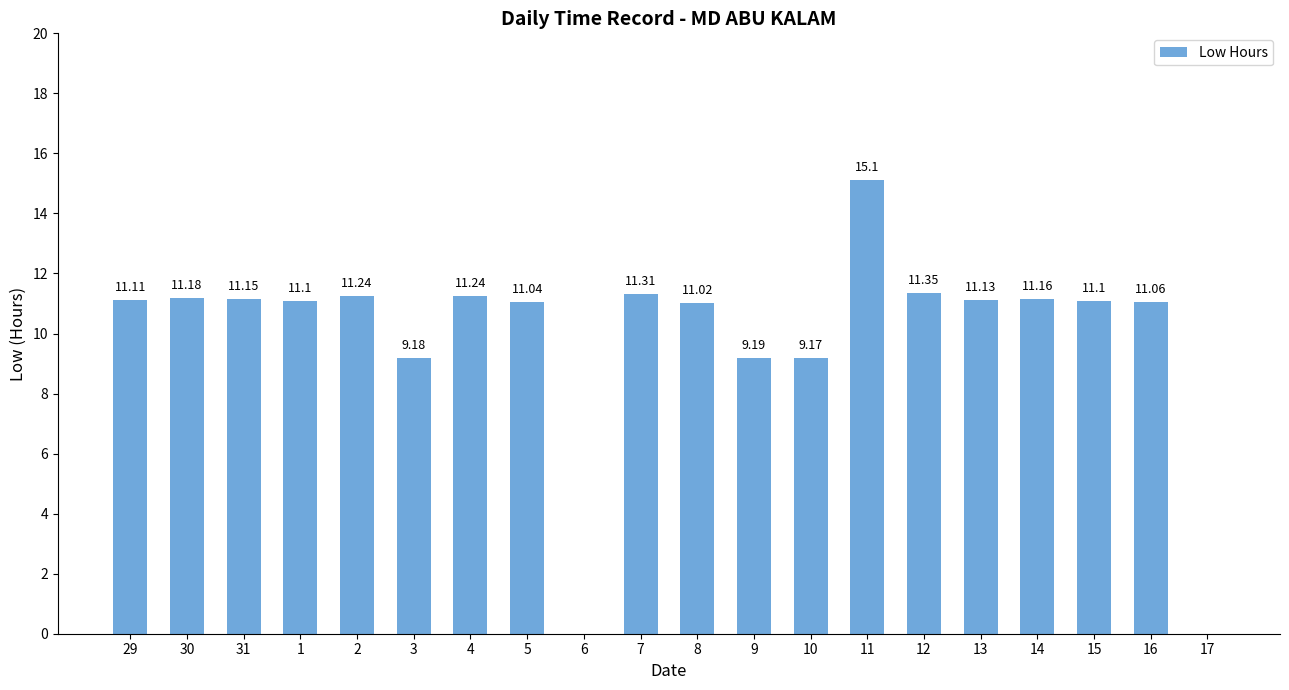

What is the sum of all values?

198.8